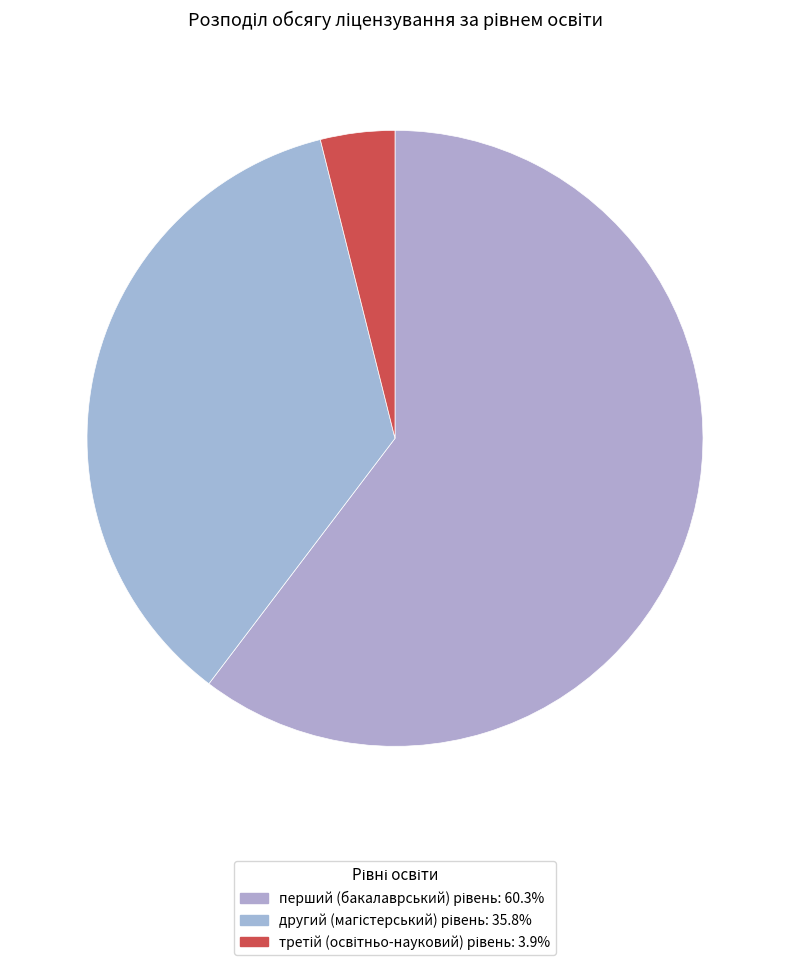

How many slices are in this pie chart?

3